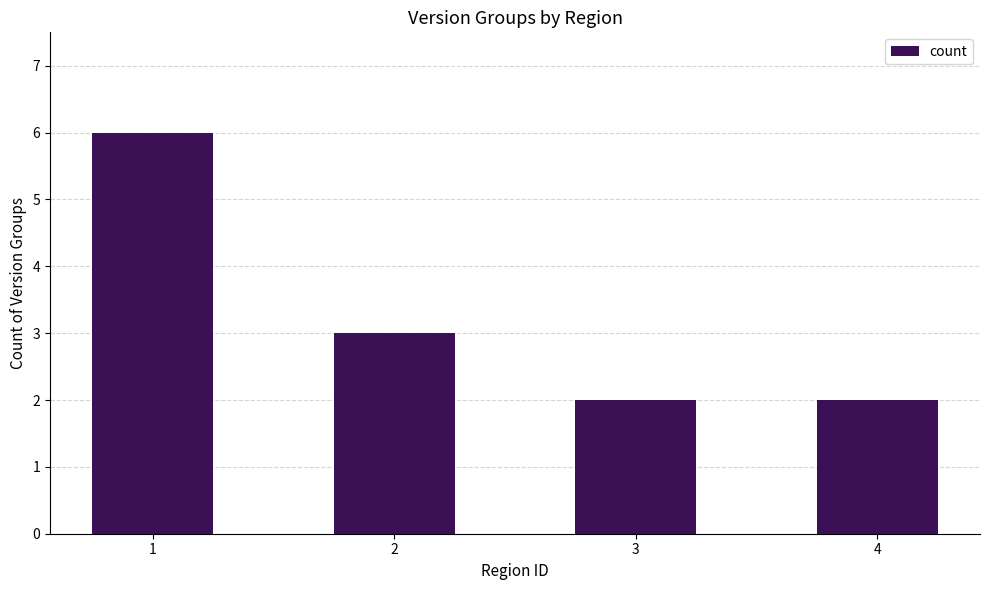

What is the greatest value displayed?

6